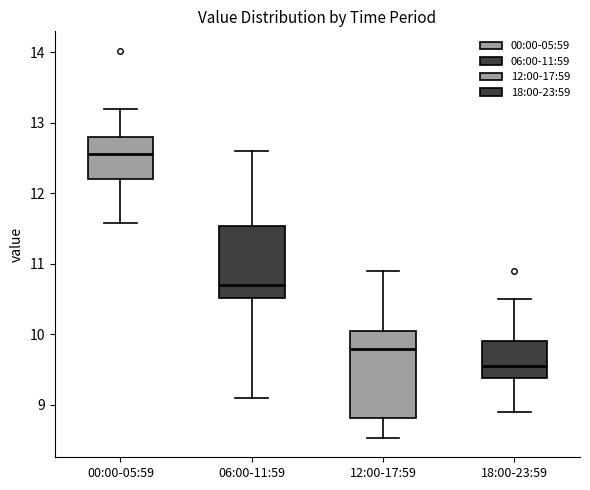

Reading left to right, read every box against the y-axis: the position of its median line, the range the box covers, and the ends of its whiskers. The values are not printed on the chart, so give them approximately, as read against the axis.

00:00-05:59: median 12.6, box 12.2 to 12.8, whiskers 11.6 to 13.2
06:00-11:59: median 10.7, box 10.5 to 11.5, whiskers 9.1 to 12.6
12:00-17:59: median 9.8, box 8.8 to 10.0, whiskers 8.5 to 10.9
18:00-23:59: median 9.6, box 9.4 to 9.9, whiskers 8.9 to 10.5